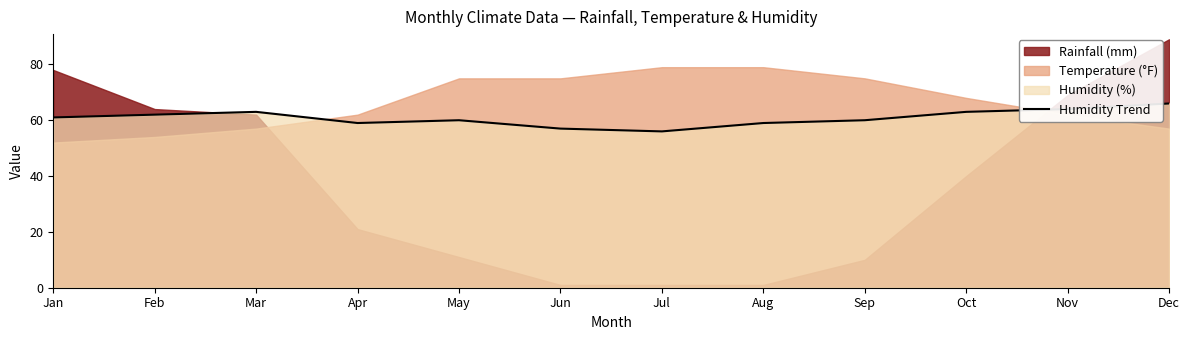

Read the value at May, to the nearest 5.

60